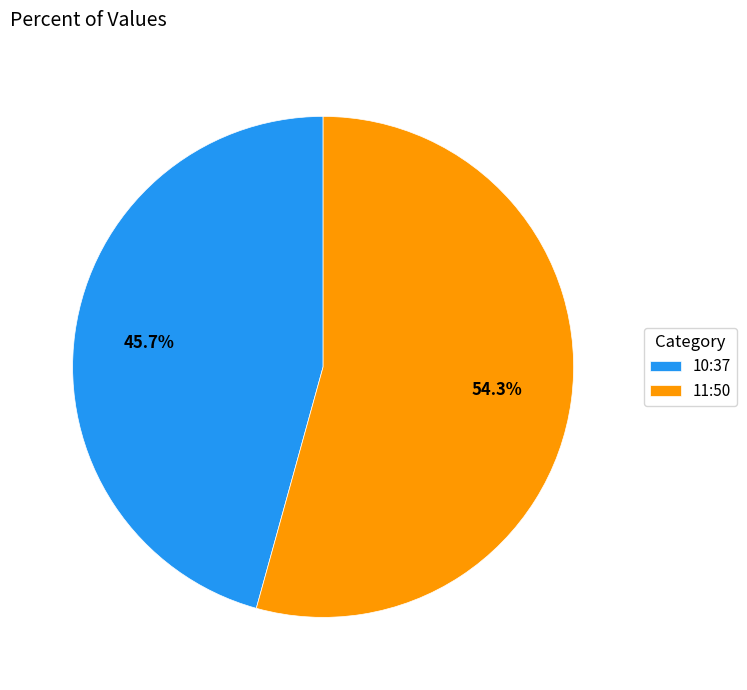

What is the largest slice in the pie chart?

11:50